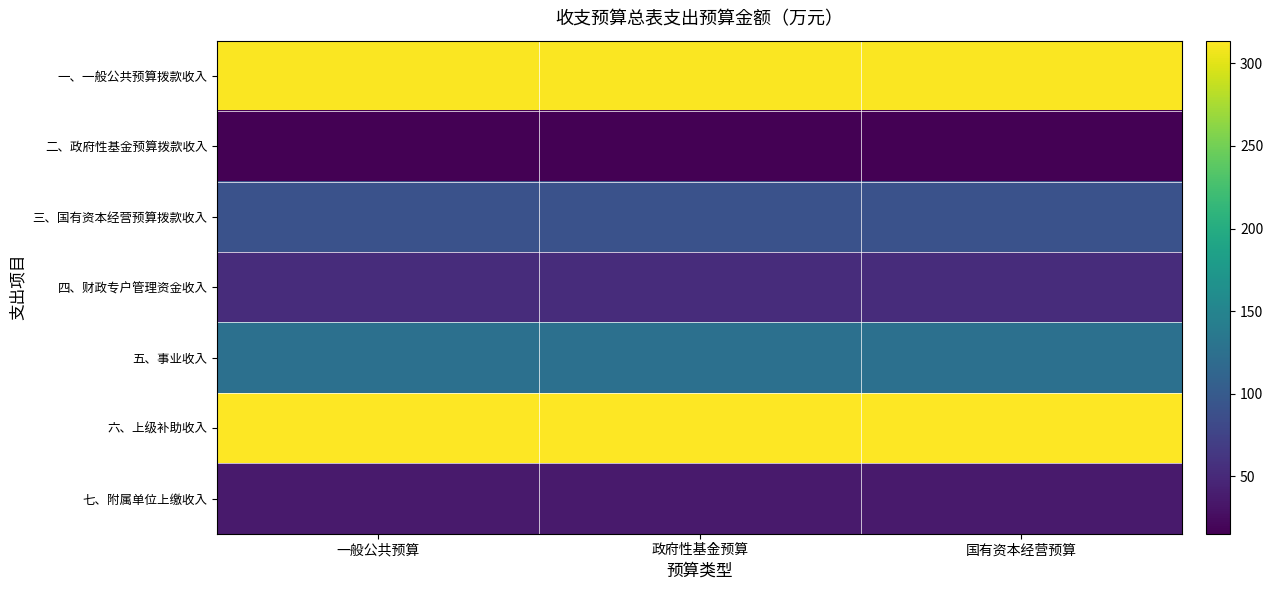

Which series has the widest spread of values?

一、一般公共预算拨款收入